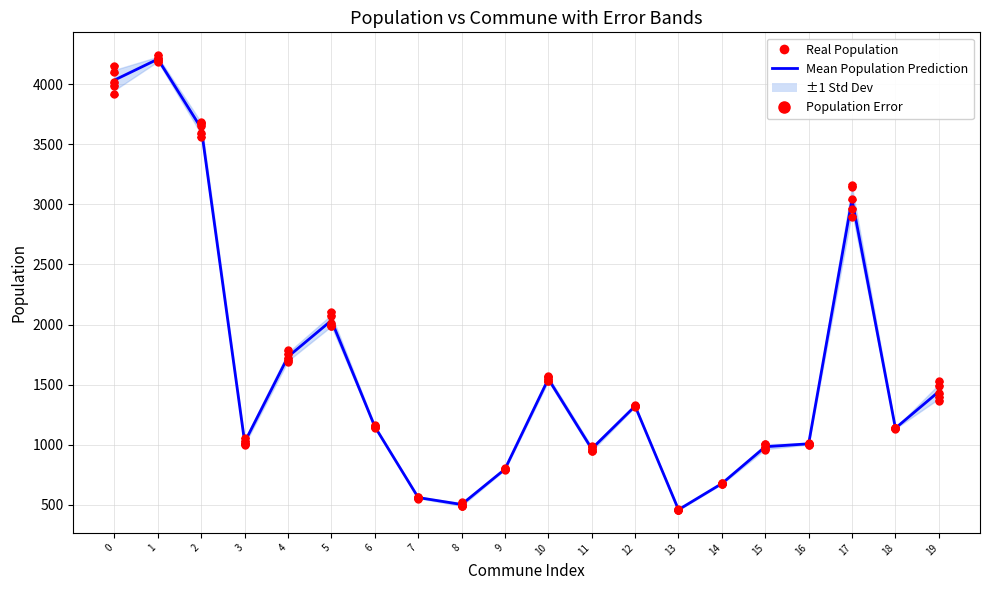

What is the difference between the second highest and minimum values?

3572.9